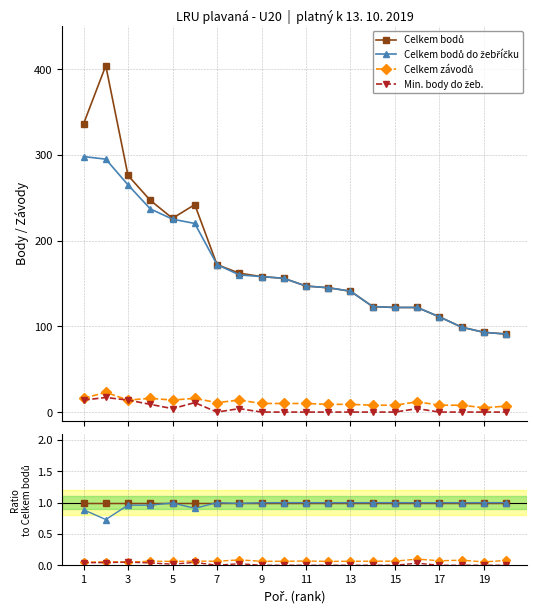

How many categories are shown in the chart?

20